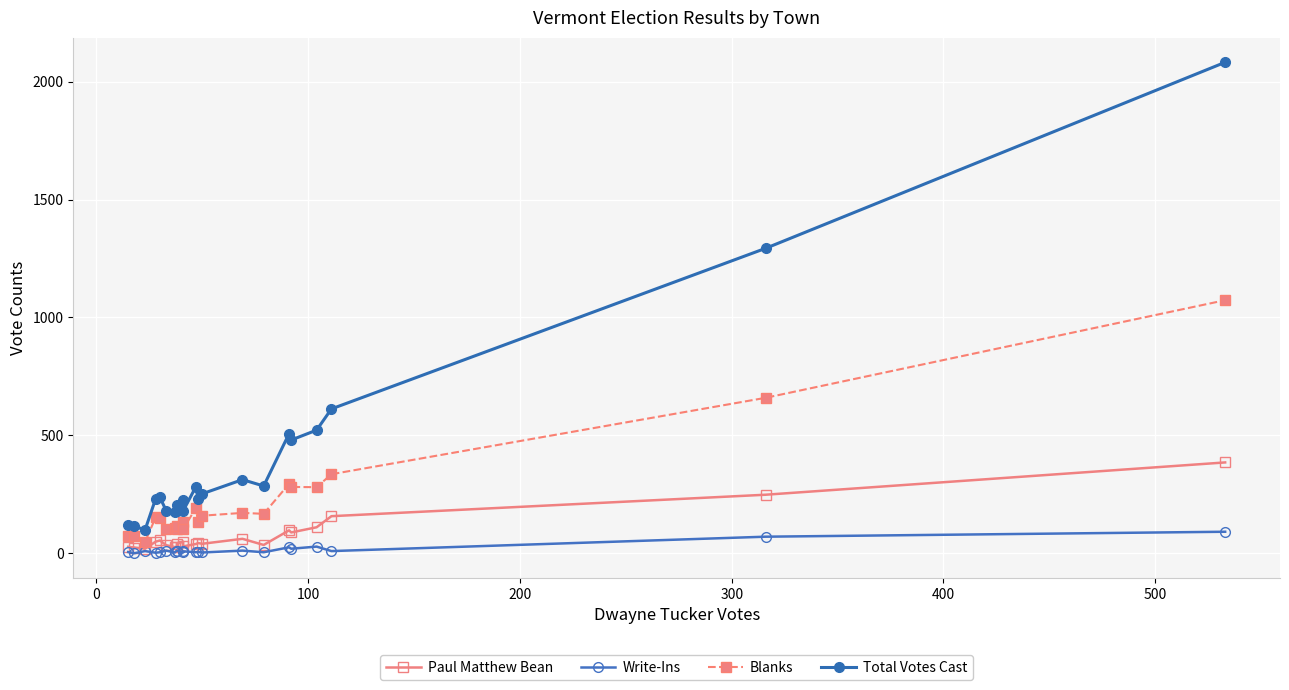

Reading left to right, extract all data points from this chart.

Paul Matthew Bean: 27	24	19	49	54	34	26	28	41	49	29	39	43	40	61	35	97	88	110	157	248	385
Write-Ins: 5	0	9	2	4	11	3	11	11	3	8	4	5	3	11	4	25	19	28	9	70	91
Blanks: 73	72	48	152	149	102	108	103	114	132	102	192	132	159	171	167	294	281	280	335	659	1073
Total Votes Cast: 120	114	99	231	237	180	174	180	204	225	180	282	228	252	312	285	507	480	522	612	1293	2082